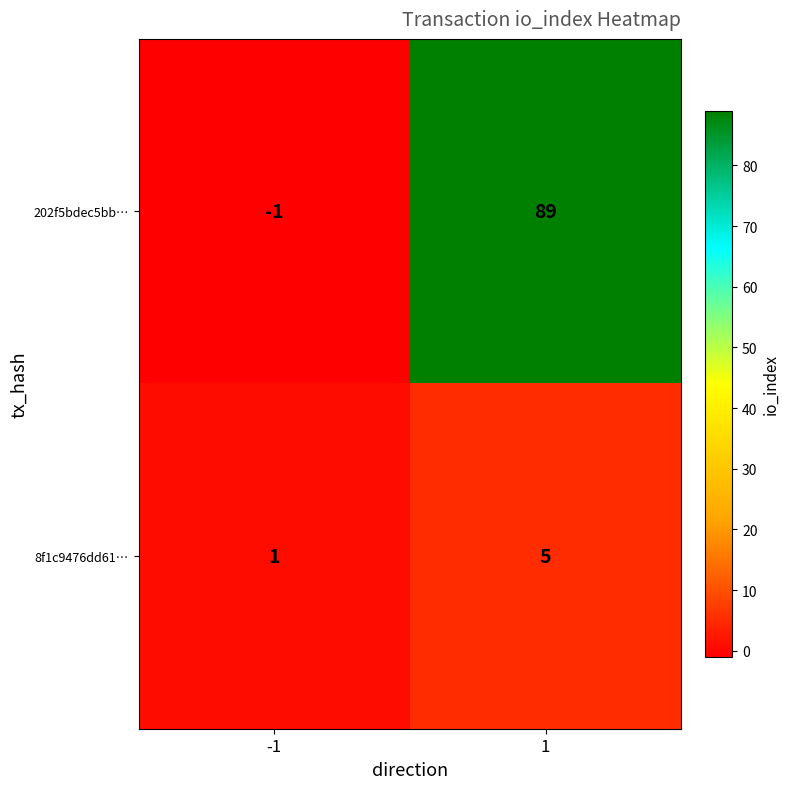

What is the average value of the 8f1c9476dd61… series?

3